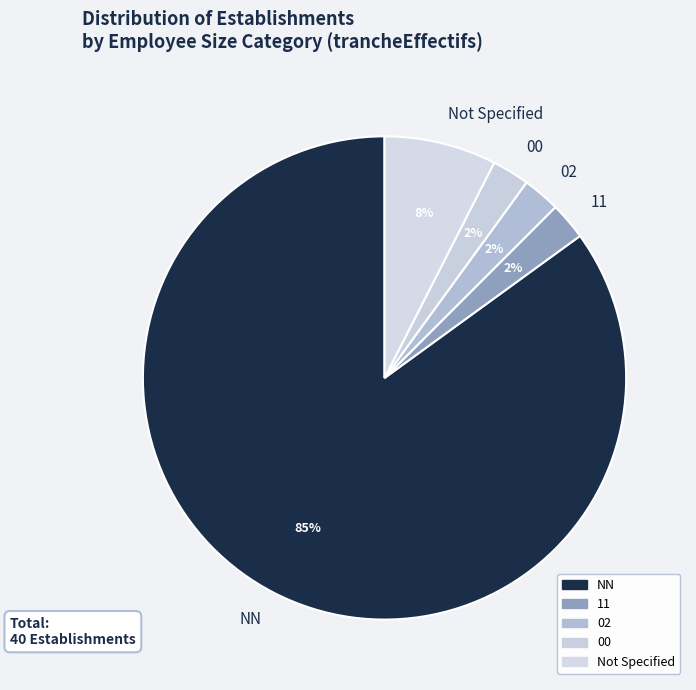

How many slices are in this pie chart?

5